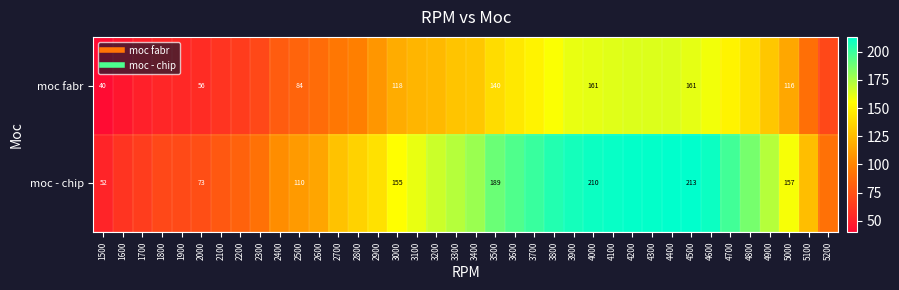

How many data points does each series have?

38